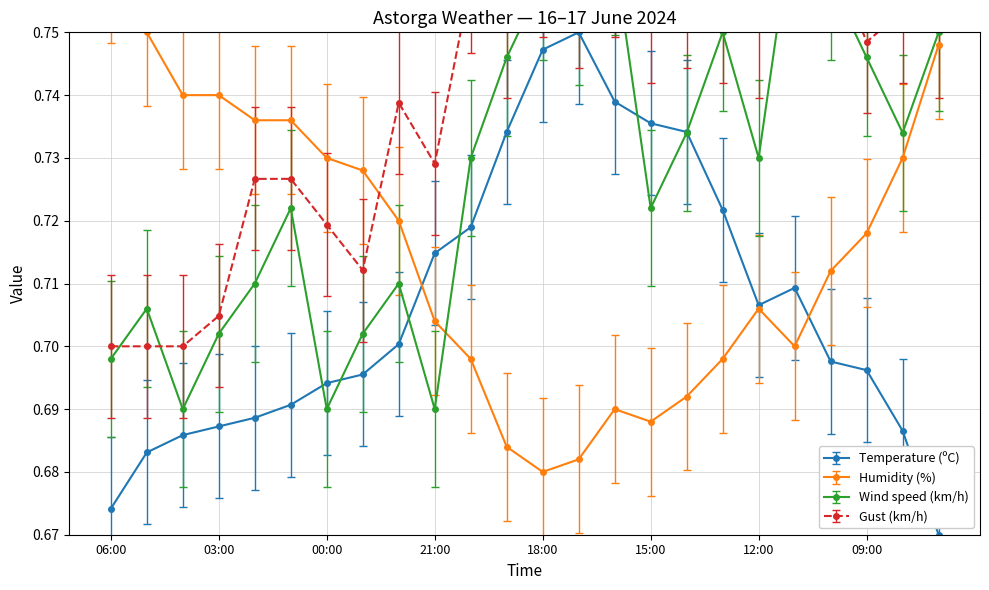

True or false: Temperature (ºC) has more than 0 interior local peaks.

True